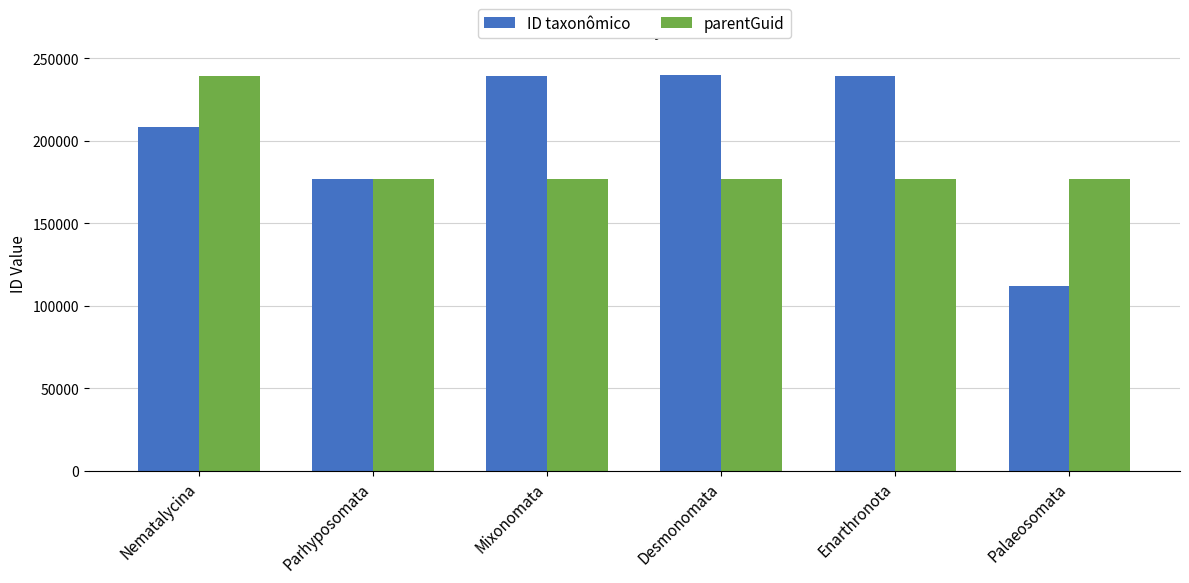

What is the highest value of the ID taxonômico series?

239700